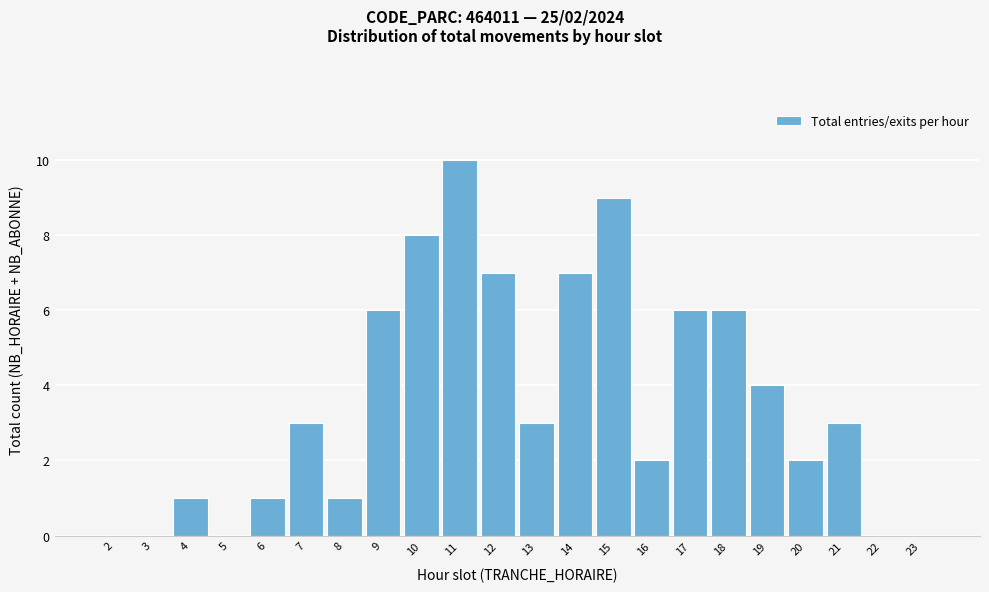

Reading left to right, what are all the values shown in this chart?

2=0	3=0	4=1	5=0	6=1	7=3	8=1	9=6	10=8	11=10	12=7	13=3	14=7	15=9	16=2	17=6	18=6	19=4	20=2	21=3	22=0	23=0